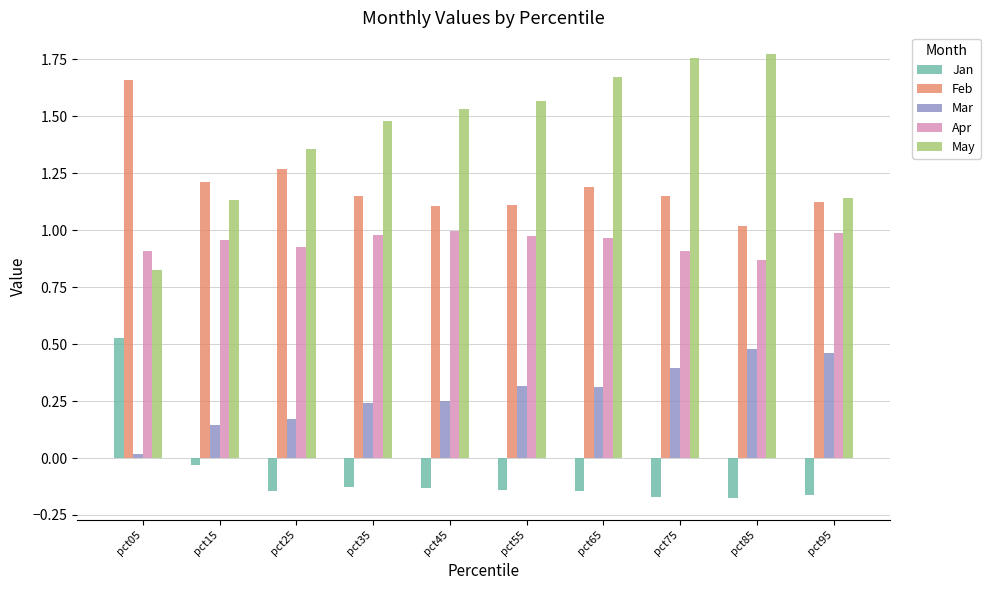

List the series in order of their overall mean, lowest first.

Jan, Mar, Apr, Feb, May